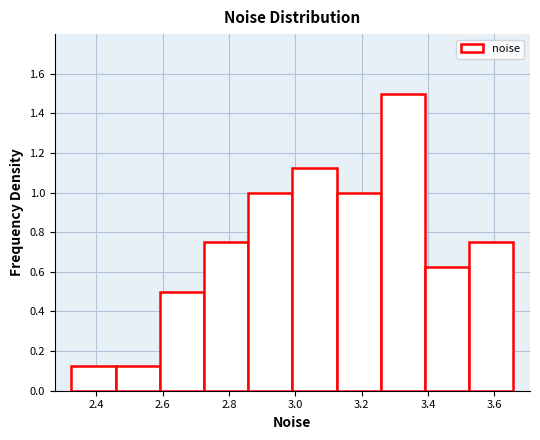

Over which range of the x-axis is the bar tallest?

3.26 to 3.40